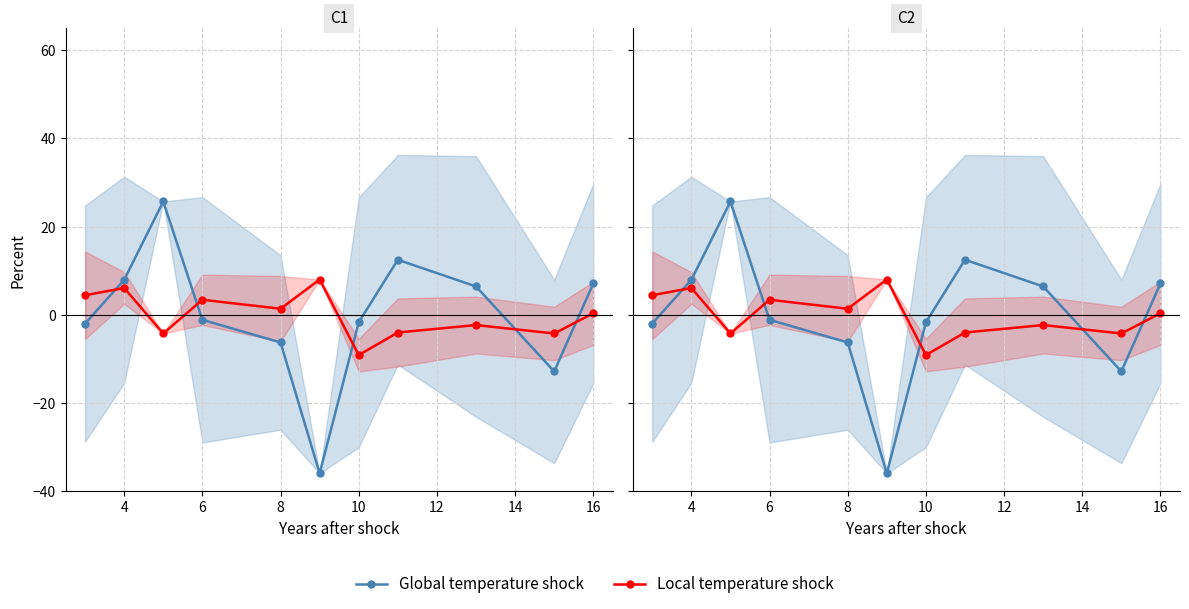

What are all the series names shown in the legend?

Global temperature shock, Local temperature shock